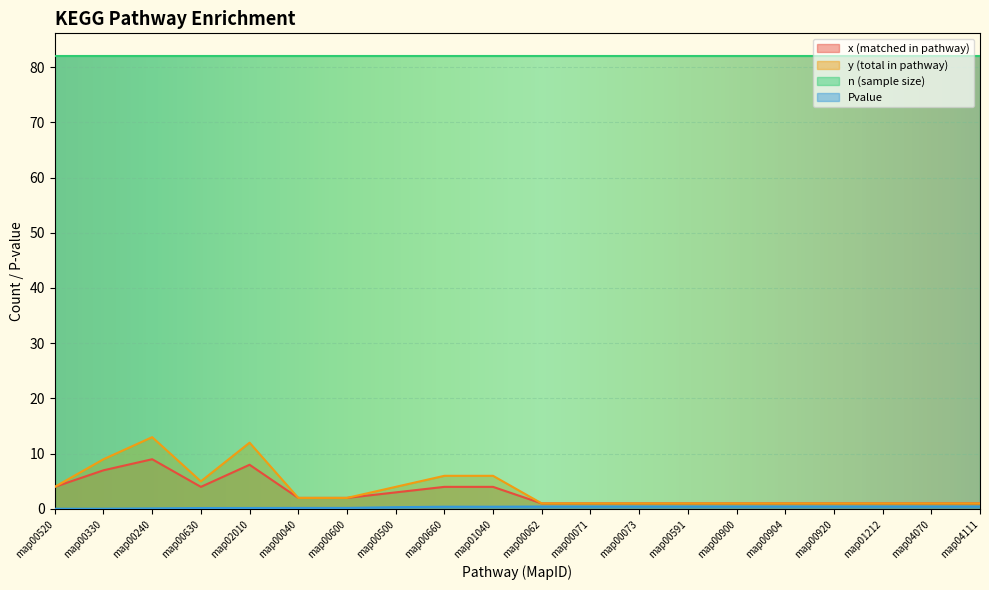

How many interior local valleys does the y (total in pathway) series have?

1